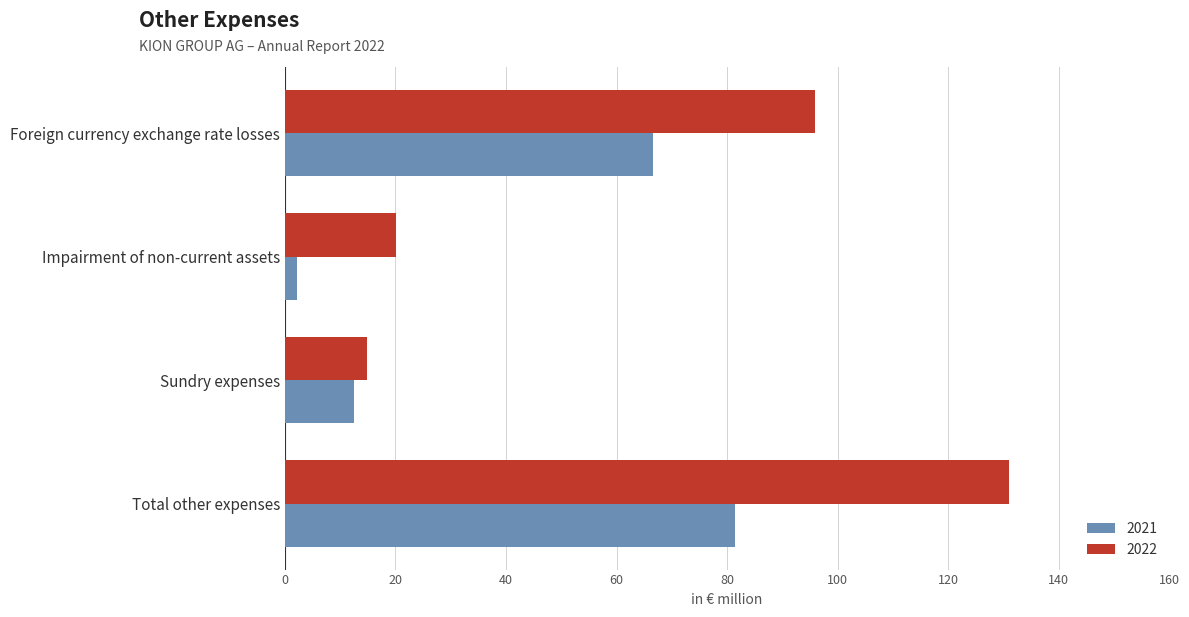

The 2022 series shows 5.4 at Sundry expenses. True or false?

False